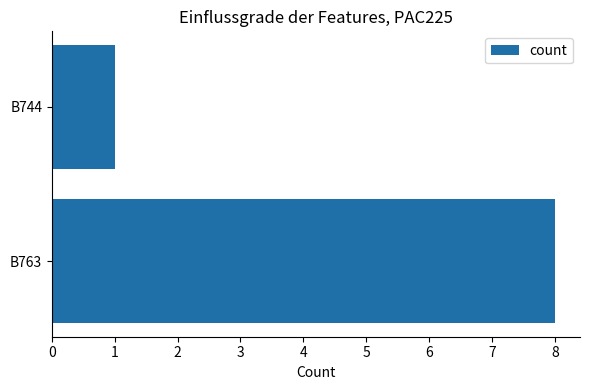

Which has a higher value, B744 or B763?

B763